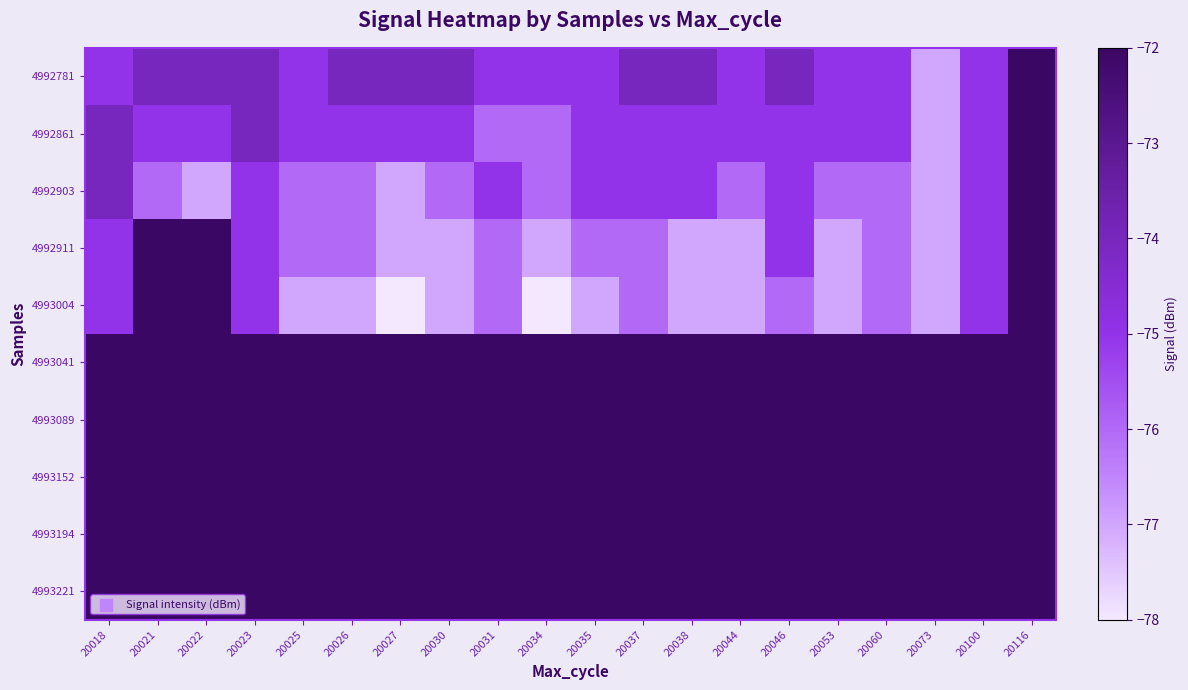

Which label corresponds to the largest value in the chart?

20116